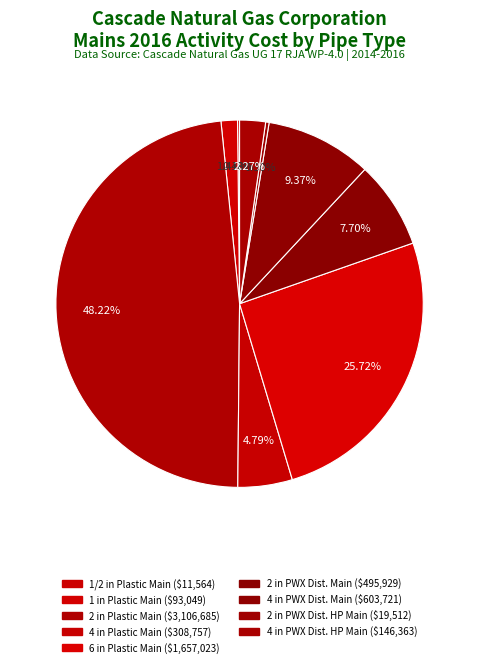

Is there a majority slice in this chart?

No